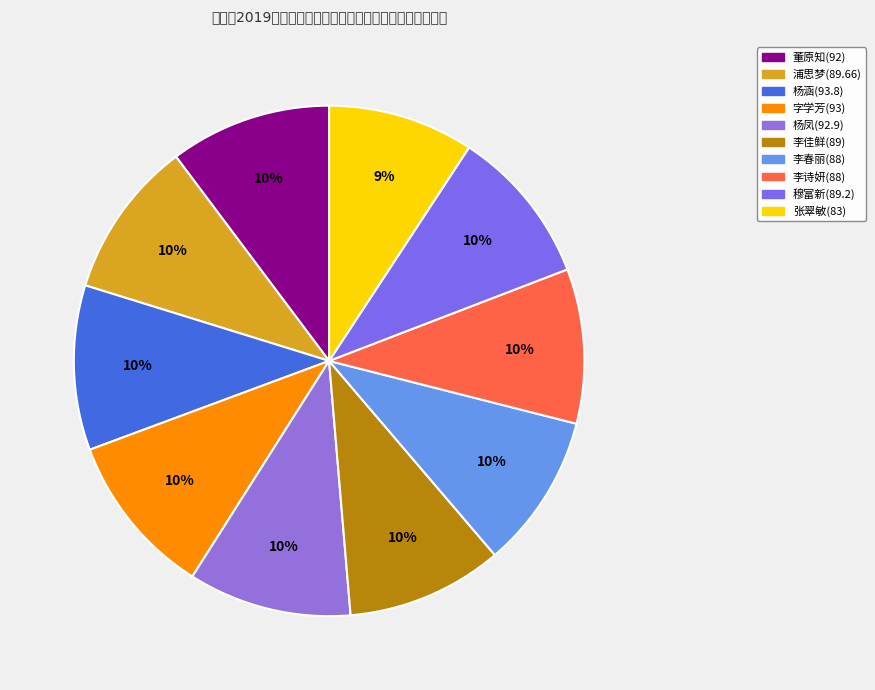

How many segments does this pie chart have?

10